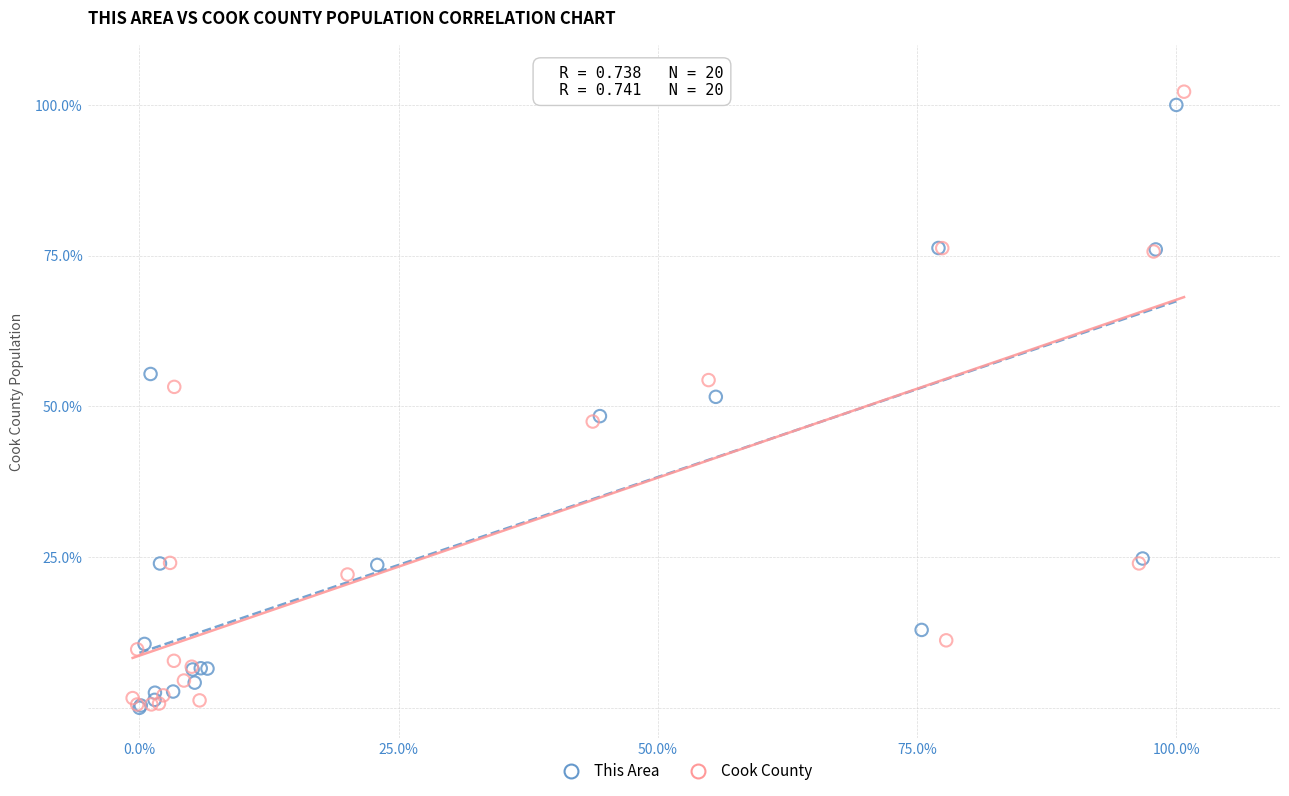

Which series has the largest Y range (max minus min)?

Cook County